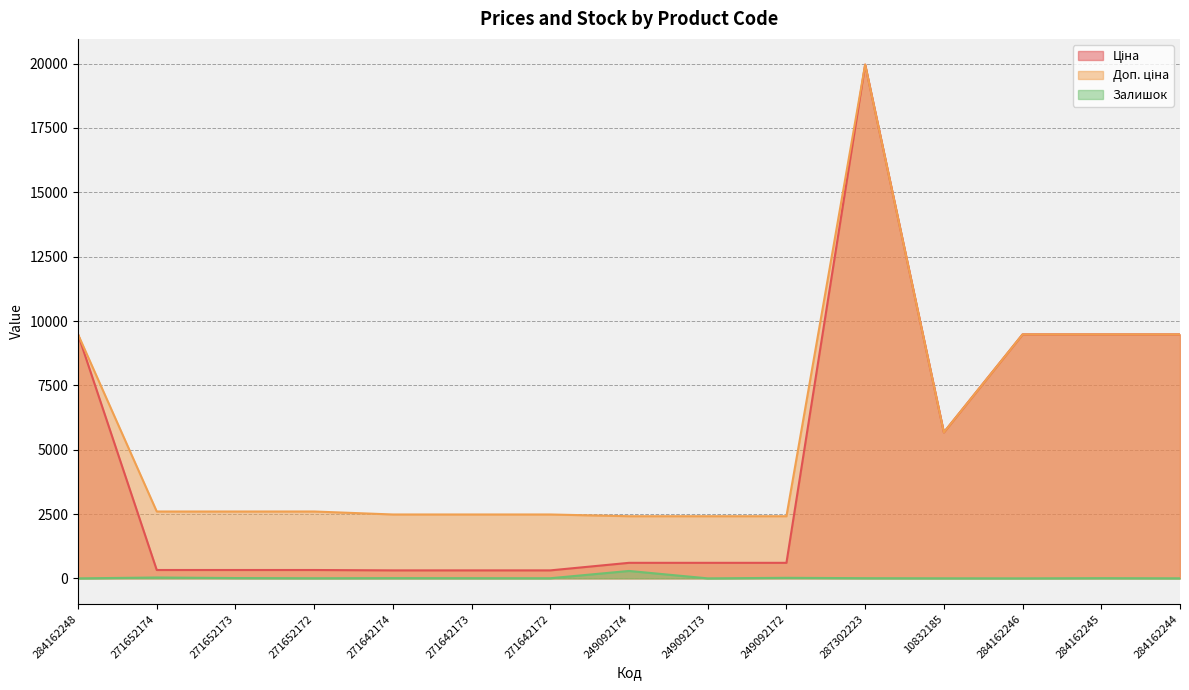

Reading left to right, list all the values displayed in this chart.

Ціна: 9480.1	324.8	324.8	324.8	310.3	310.3	310.3	603.7	603.7	603.7	19964.2	5673.8	9480.1	9480.1	9480.1
Доп. ціна: 9480.1	2598.3	2598.3	2598.3	2482.4	2482.4	2482.4	2414.8	2414.8	2414.8	19964.2	5673.8	9480.1	9480.1	9480.1
Залишок: 0.0	33.0	12.0	5.0	9.0	7.0	5.0	288.0	0.0	21.0	7.0	2.0	0.0	8.0	2.0